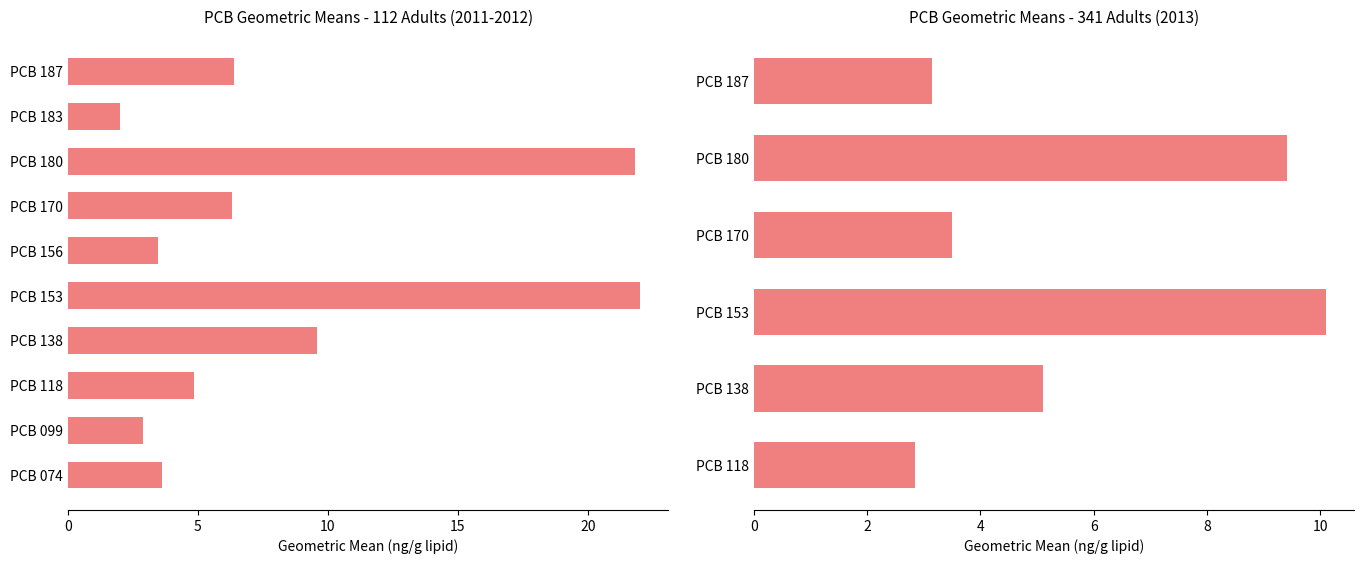

What is the average value?

5.7